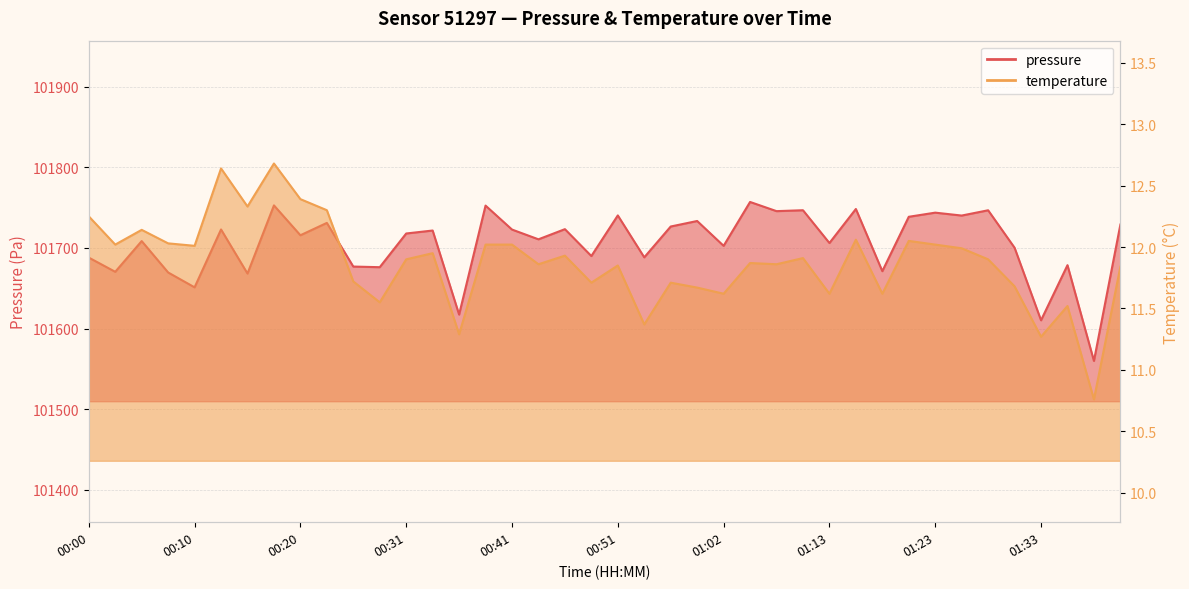

What position from the right is 00:20?

32